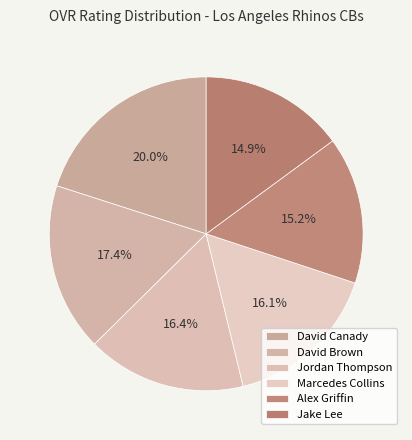

True or false: Alex Griffin accounts for 25% of the total.

False